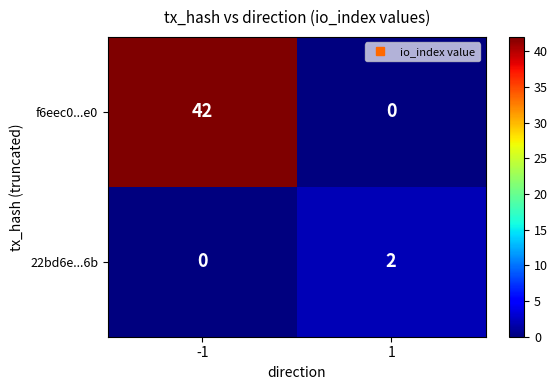

What is the average value of the f6eec0...e0 series?

21